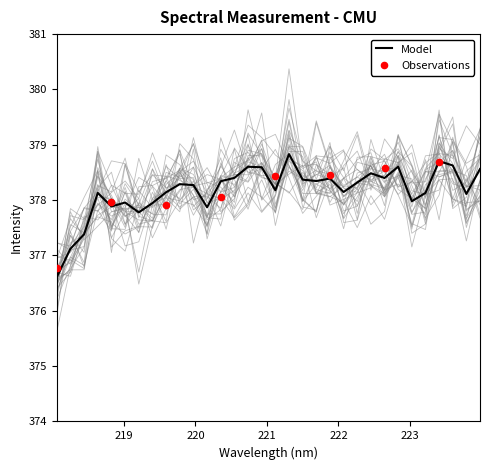

What is the change in value from 220.9264 to 223.2172?

-0.5